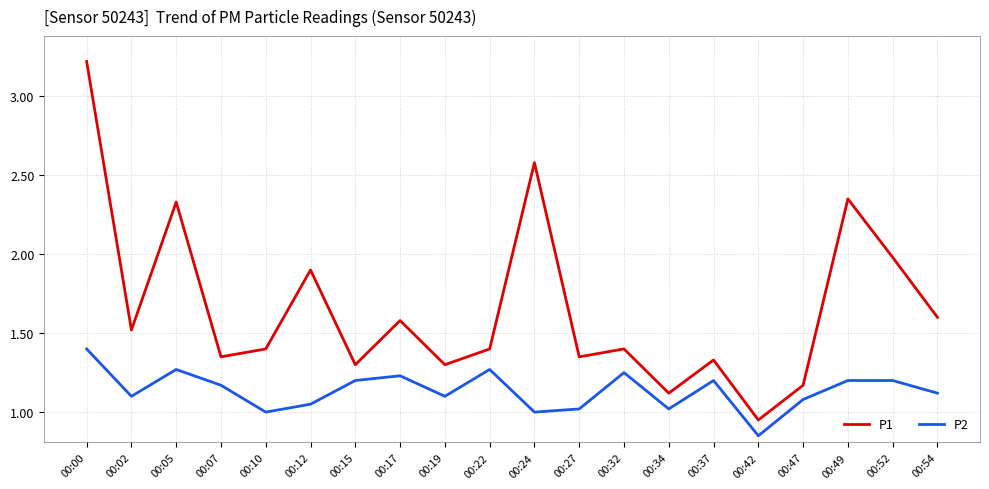

The P2 series shows 0.5 at 00:12. True or false?

False